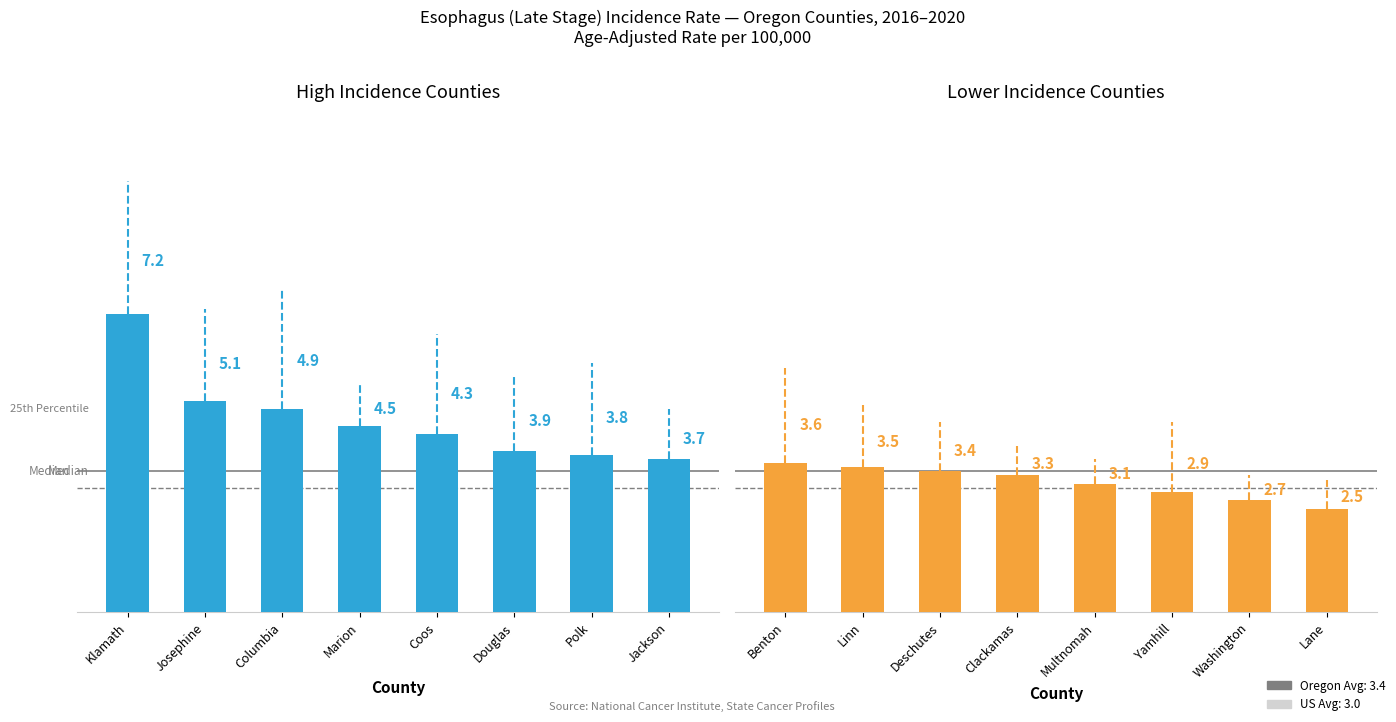

What is the ratio of the value at Linn to the value at Washington?

1.3